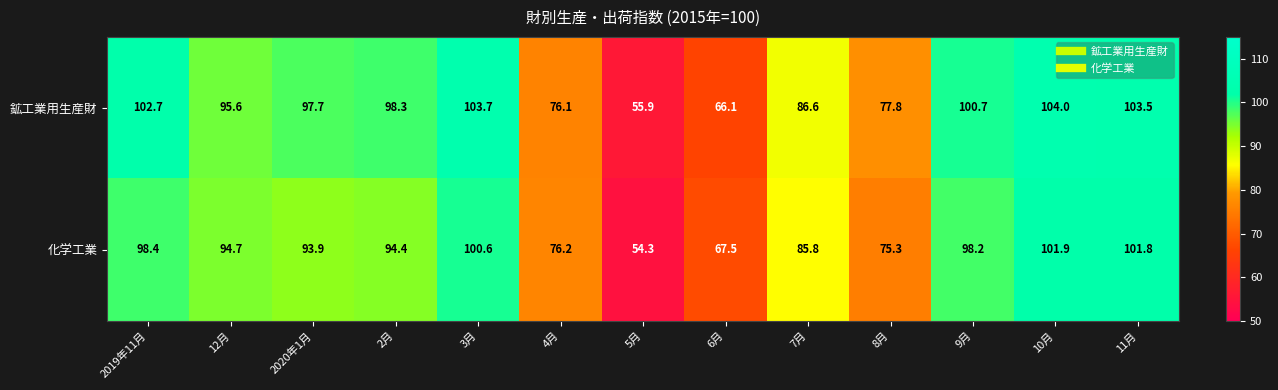

What is the total value across all series at 2020年1月?

191.6